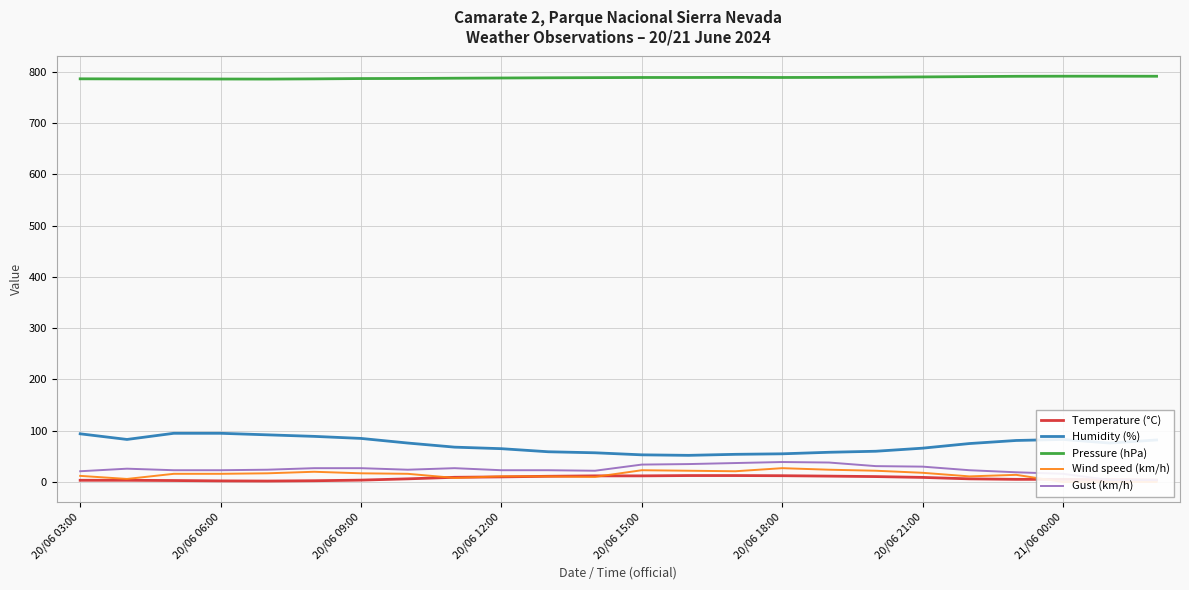

The Humidity (%) series shows 52.0 at 13. True or false?

True